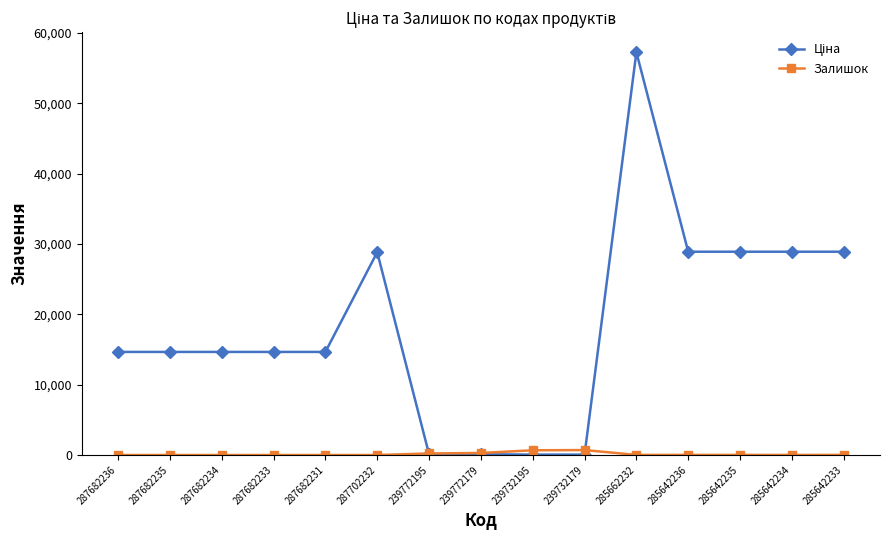

What position from the left is 287702232?

6